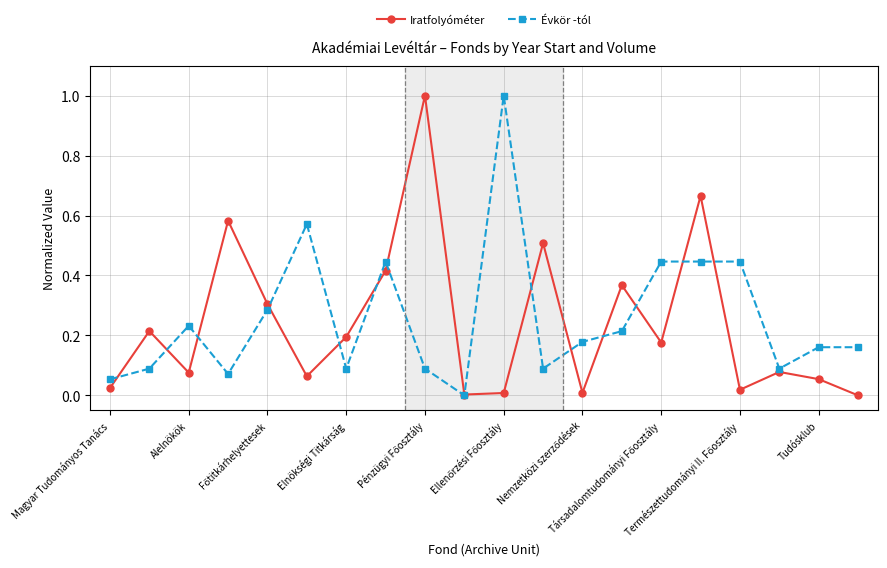

How many intersections are there between Iratfolyóméter and Évkör -tól?

14